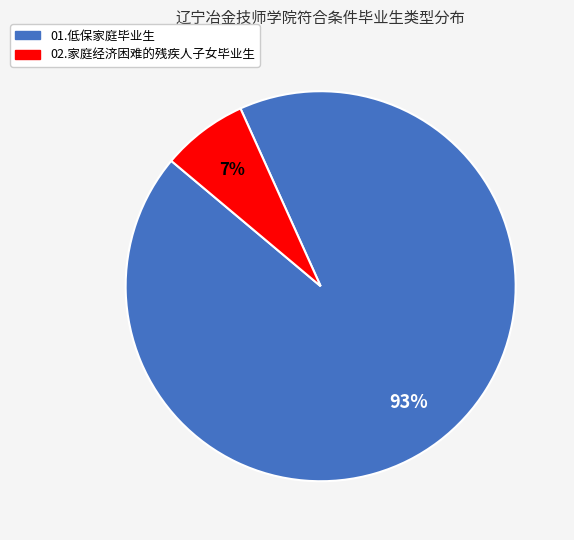

To the nearest percent, what is the difference between the 01.低保家庭毕业生 and 02.家庭经济困难的残疾人子女毕业生 slice percentages?

86%